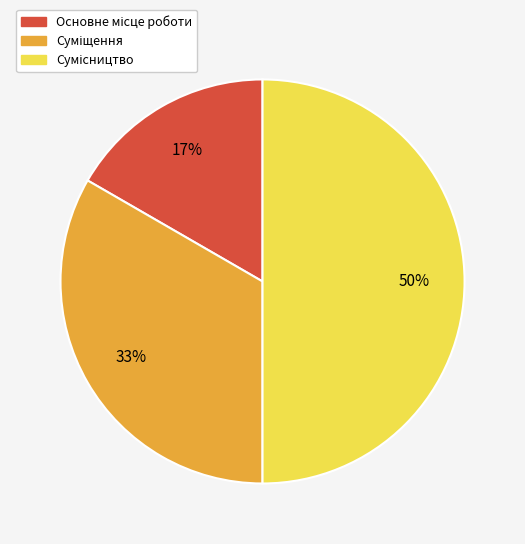

To the nearest percent, what is the average slice percentage?

33%